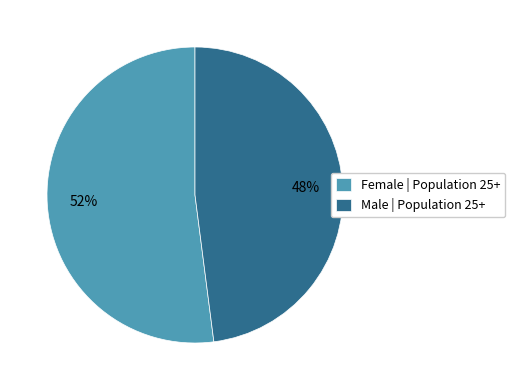

What percentage is the Female slice, to the nearest percent?

52%